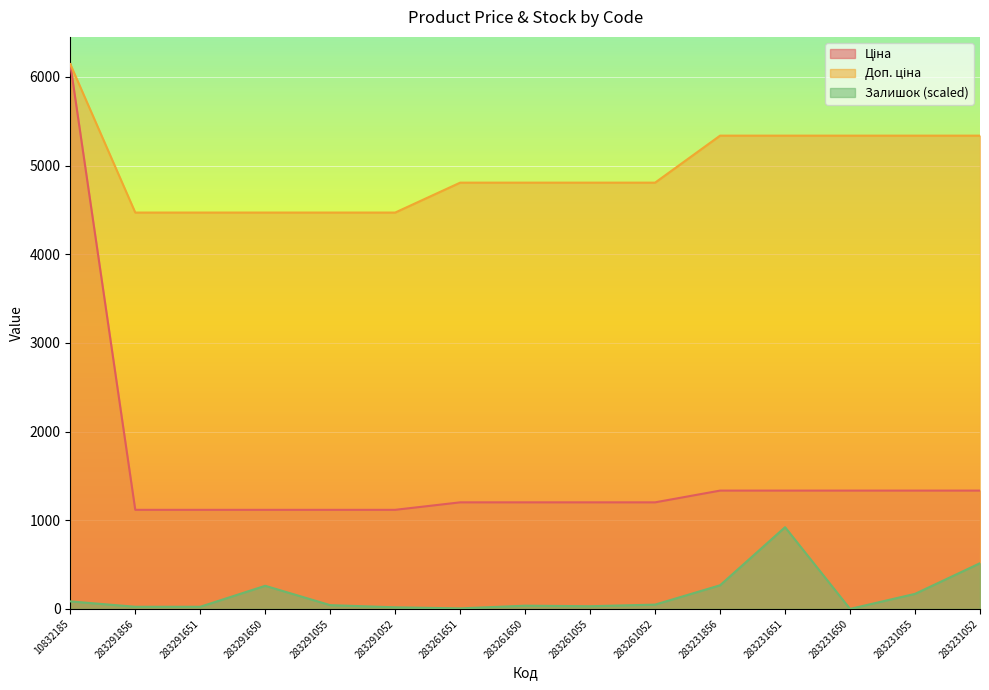

What is the difference between the Доп. ціна values at 283291651 and 283261650?

337.3